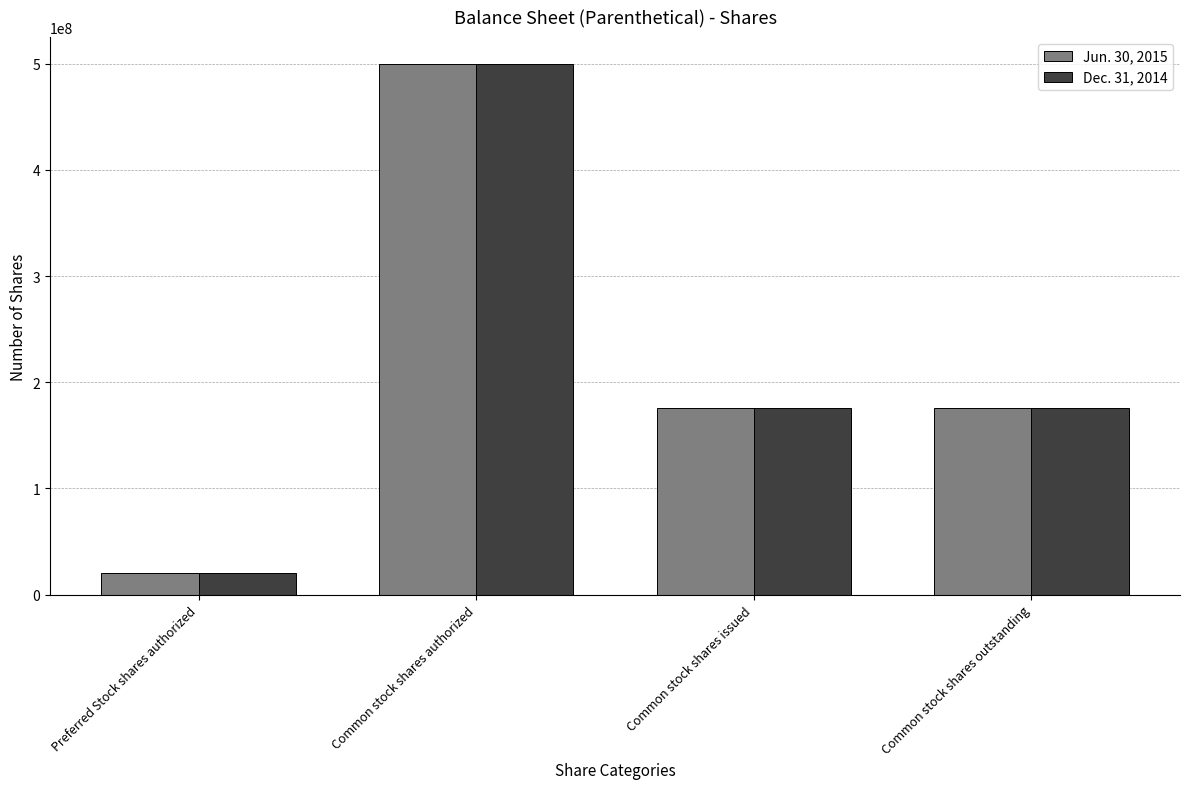

The value of Jun. 30, 2015 at Common stock shares outstanding is 102677407. True or false?

False